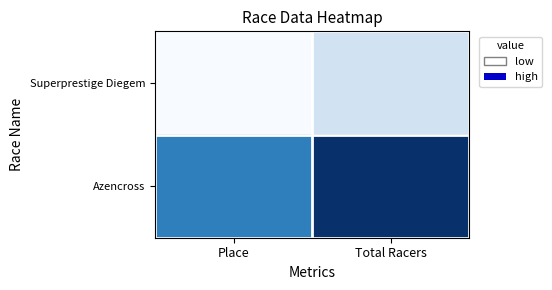

Reading left to right, extract all data points from this chart.

Superprestige Diegem: Place=0.0	Total Racers=0.2
Azencross: Place=0.7	Total Racers=1.0